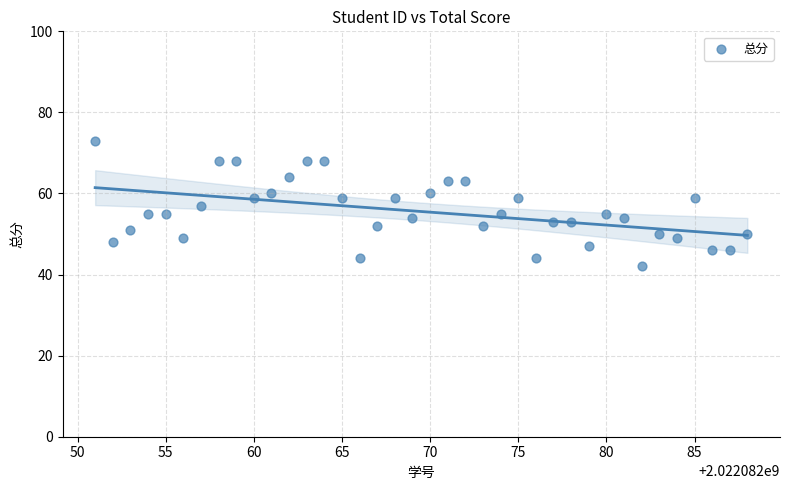

What is the range of X values (max minus min)?

37